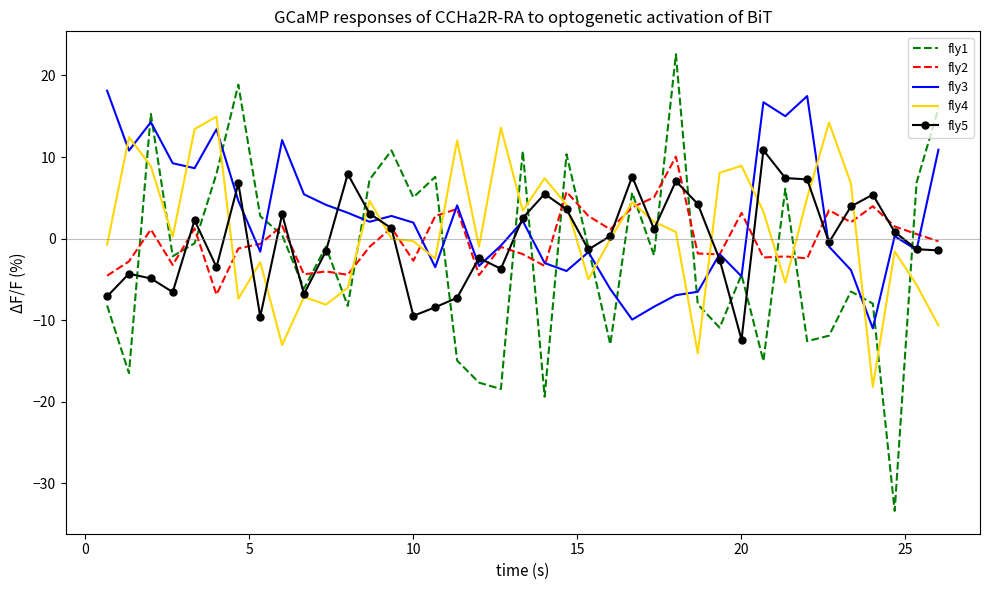

Which series has the largest range (max minus min)?

fly1